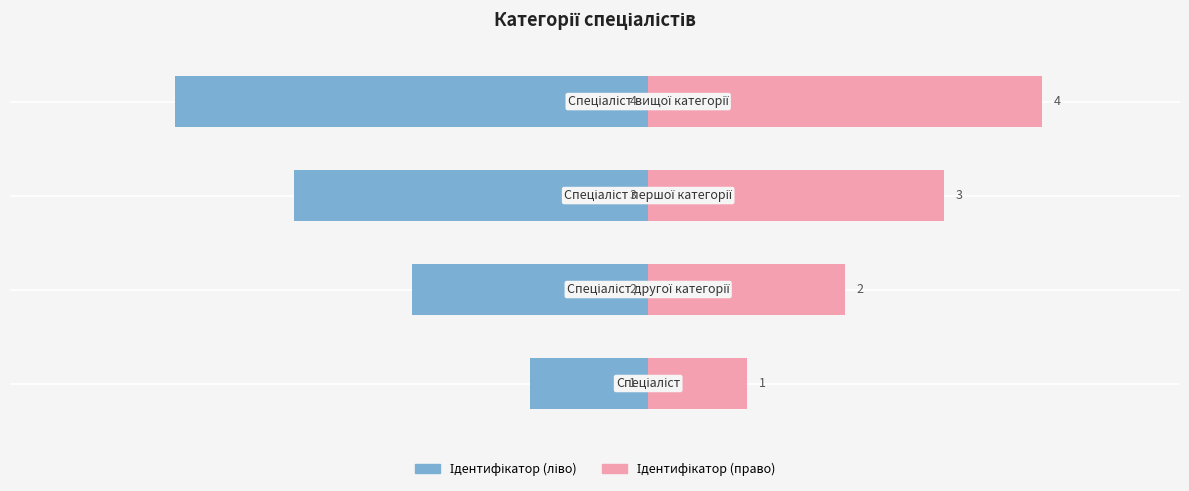

Is the value of Ідентифікатор (ліво) at 3 greater than the value of Ідентифікатор (право) at 2?

No